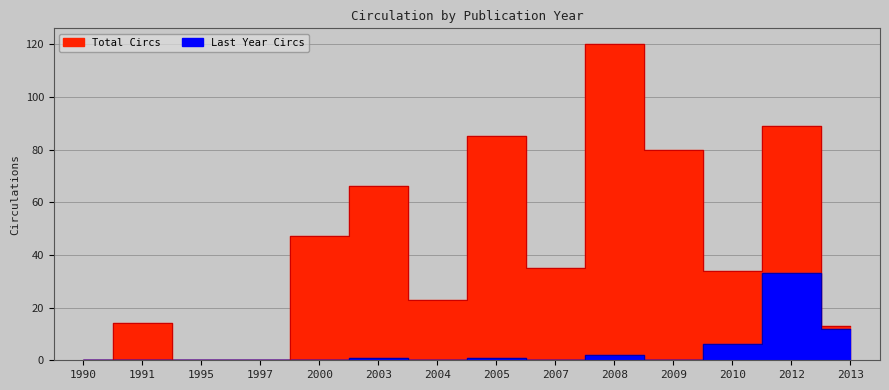

What is the greatest value displayed?

120